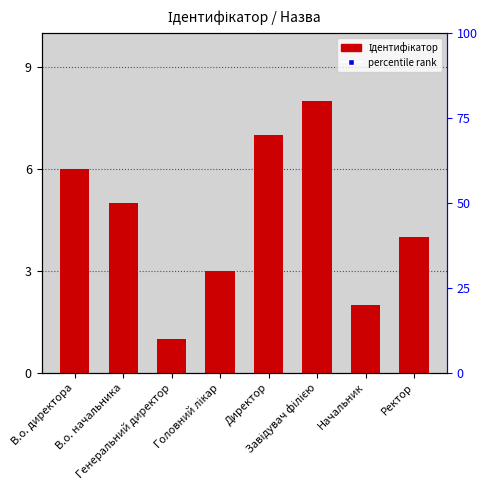

Reading left to right, transcribe all the data shown in this chart.

6	5	1	3	7	8	2	4